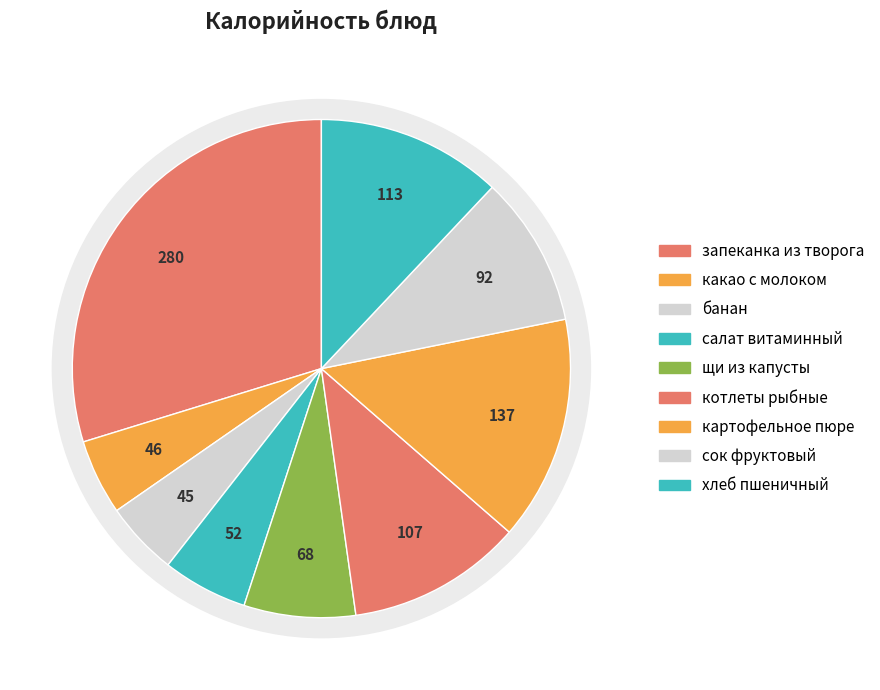

Is it true that сок фруктовый is 10% of the pie?

True